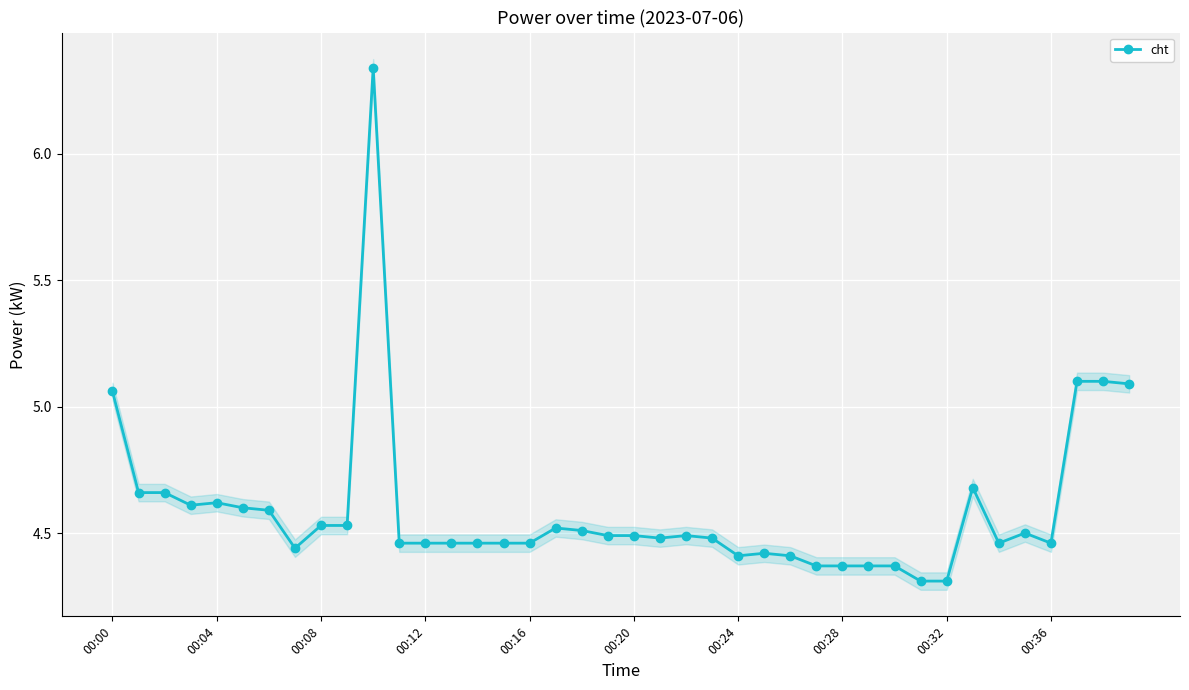

True or false: cht has more than 2 points higher than both neighbors.

True